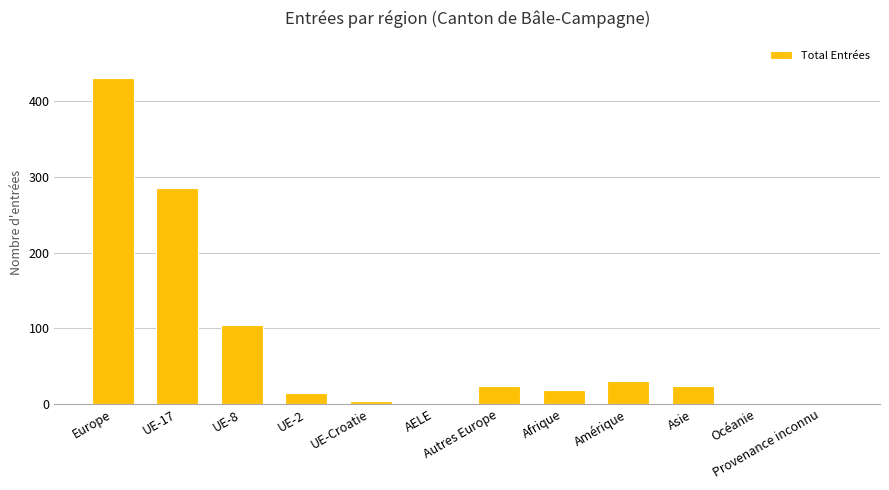

True or false: the data shows 24 at Autres Europe.

True